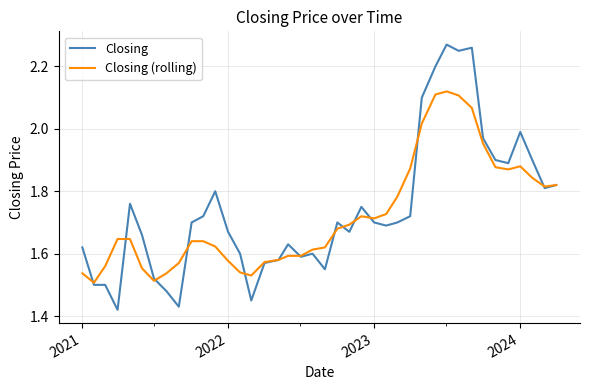

Does the chart have visible grid lines?

Yes